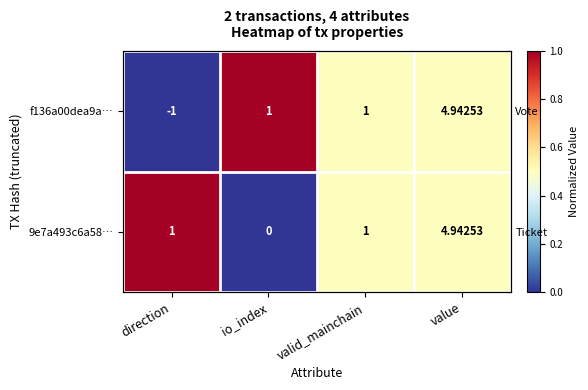

At how many categories does at least one series exceed 0?

4